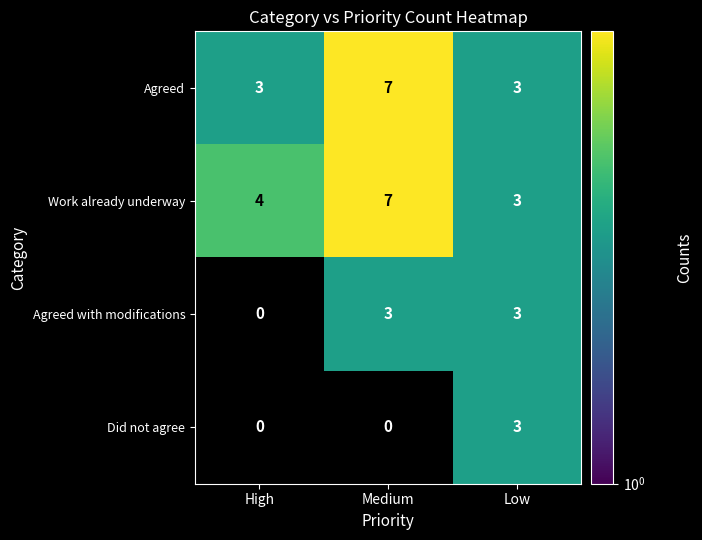

At which category is the sum across all series the highest?

Low